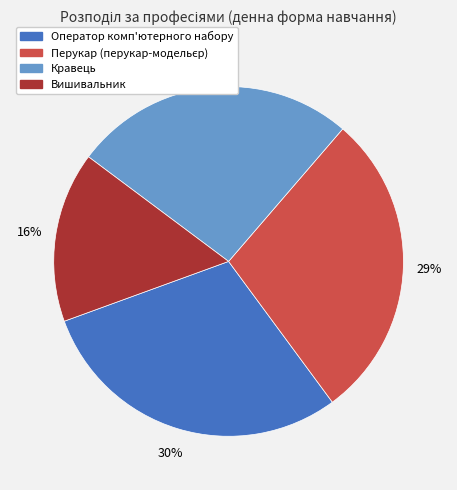

Is there a majority slice in this chart?

No